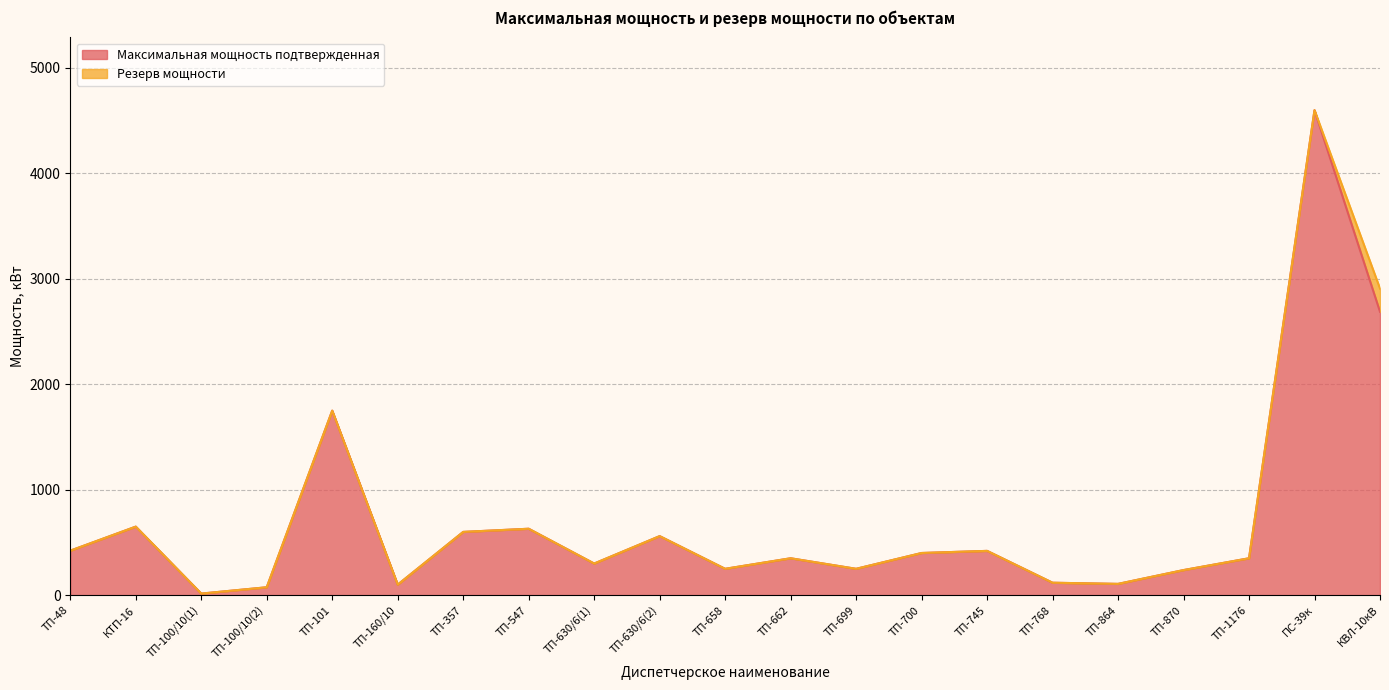

How many interior local peaks (higher than both neighbors) does the data have?

7